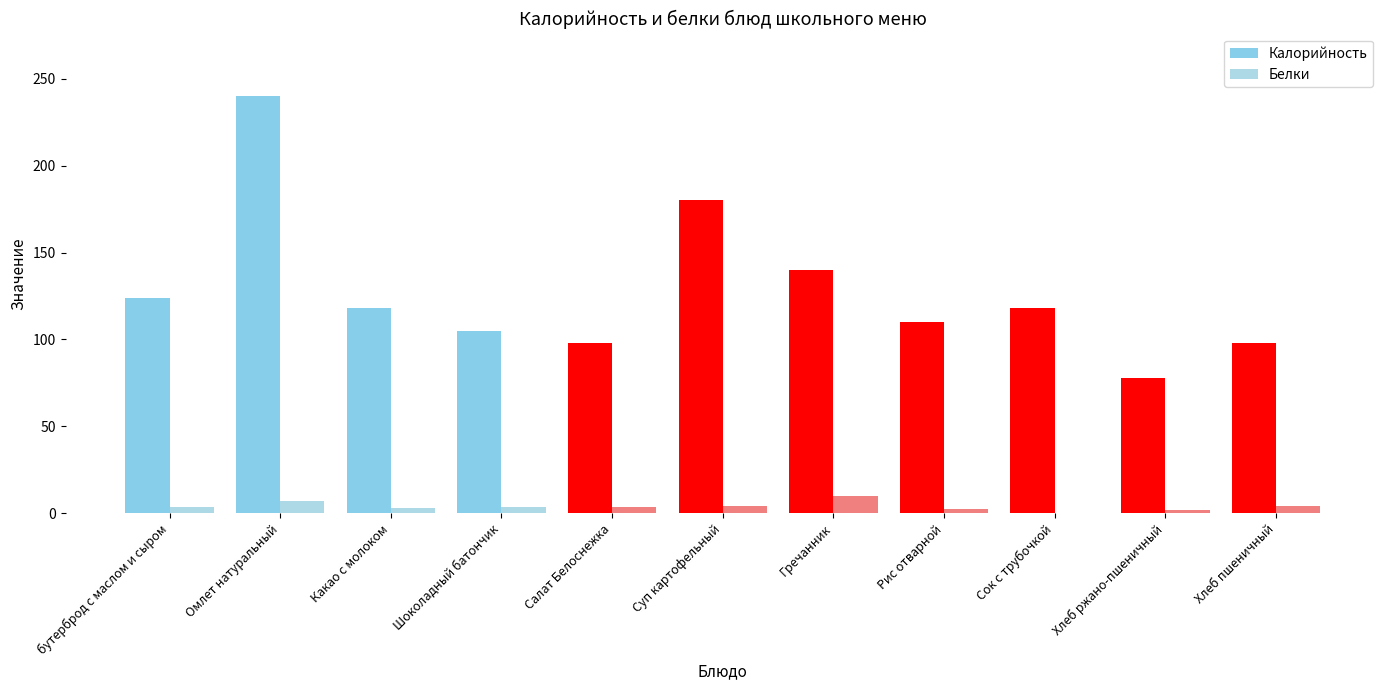

Rank the categories by Белки value from lowest to highest.

Сок с трубочкой, Хлеб ржано-пшеничный, Рис отварной, Какао с молоком, Шоколадный батончик, Салат Белоснежка, бутерброд с маслом и сыром, Хлеб пшеничный, Суп картофельный, Омлет натуральный, Гречанник